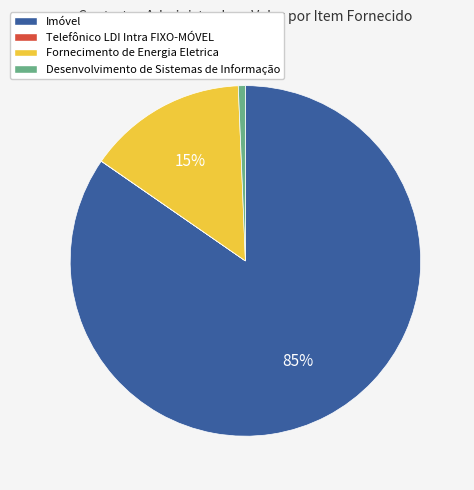

To the nearest percent, what percentage of the pie is Desenvolvimento de Sistemas de Informação?

1%